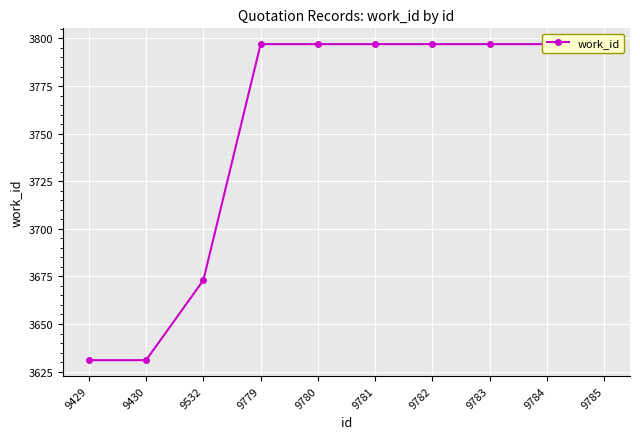

Reading right to left, list all the values displayed in this chart.

9785=3797	9784=3797	9783=3797	9782=3797	9781=3797	9780=3797	9779=3797	9532=3673	9430=3631	9429=3631